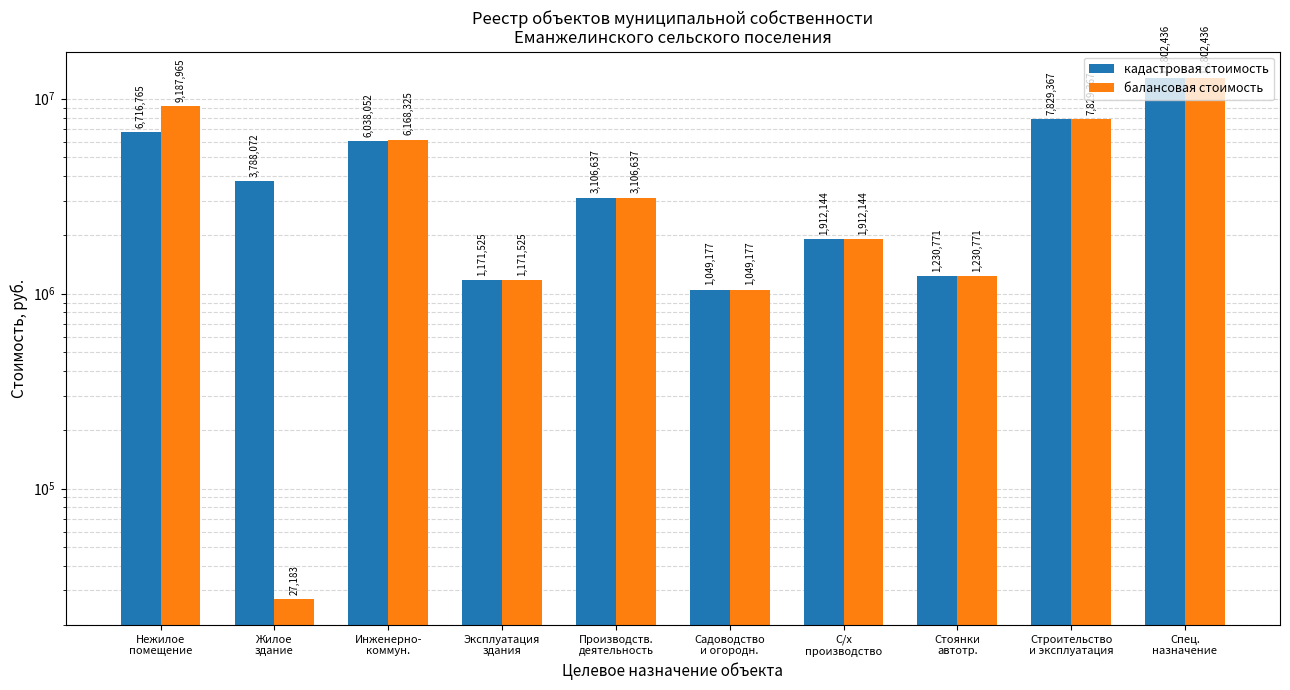

How many bars are there in each group?

2